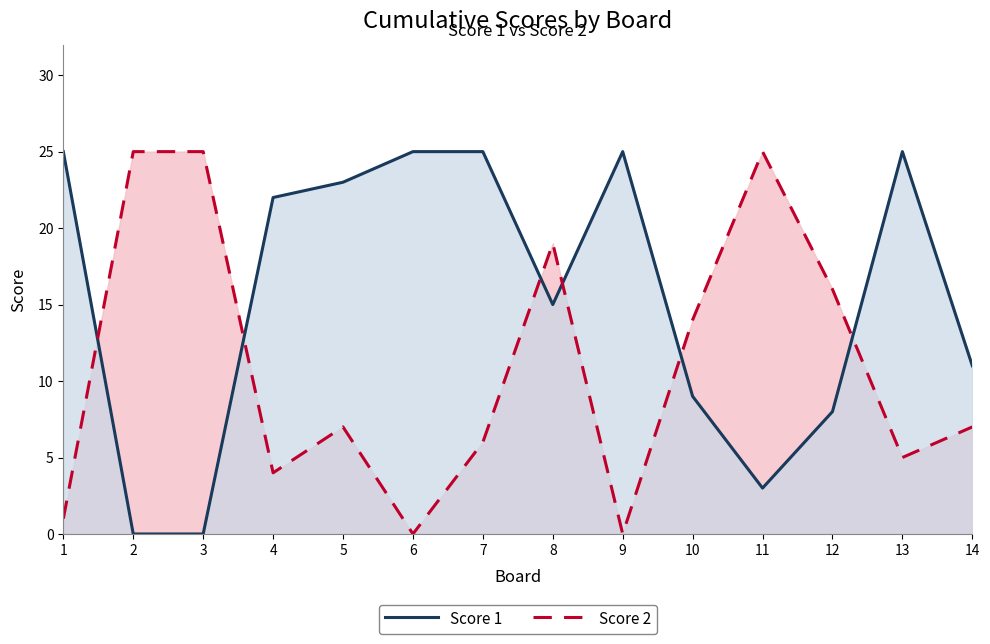

At which label does Score 2 reach its minimum?

6